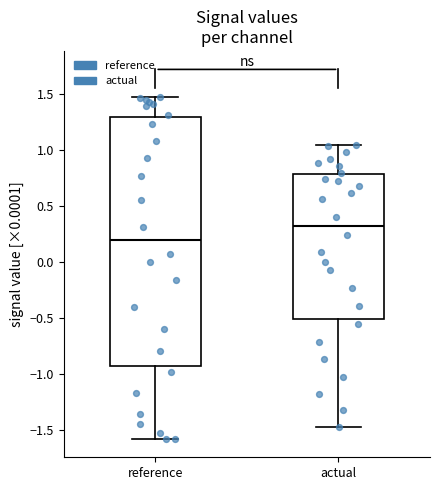

Reading left to right, transcribe this box plot: for each box, give where its median line is, the range the box spans, and where its two whiskers end, as read against the y-axis. The values are not printed on the chart, so give them approximately, as read against the axis.

reference: median 0.20, box -0.95 to 1.30, whiskers -1.55 to 1.50
actual: median 0.35, box -0.50 to 0.80, whiskers -1.45 to 1.05